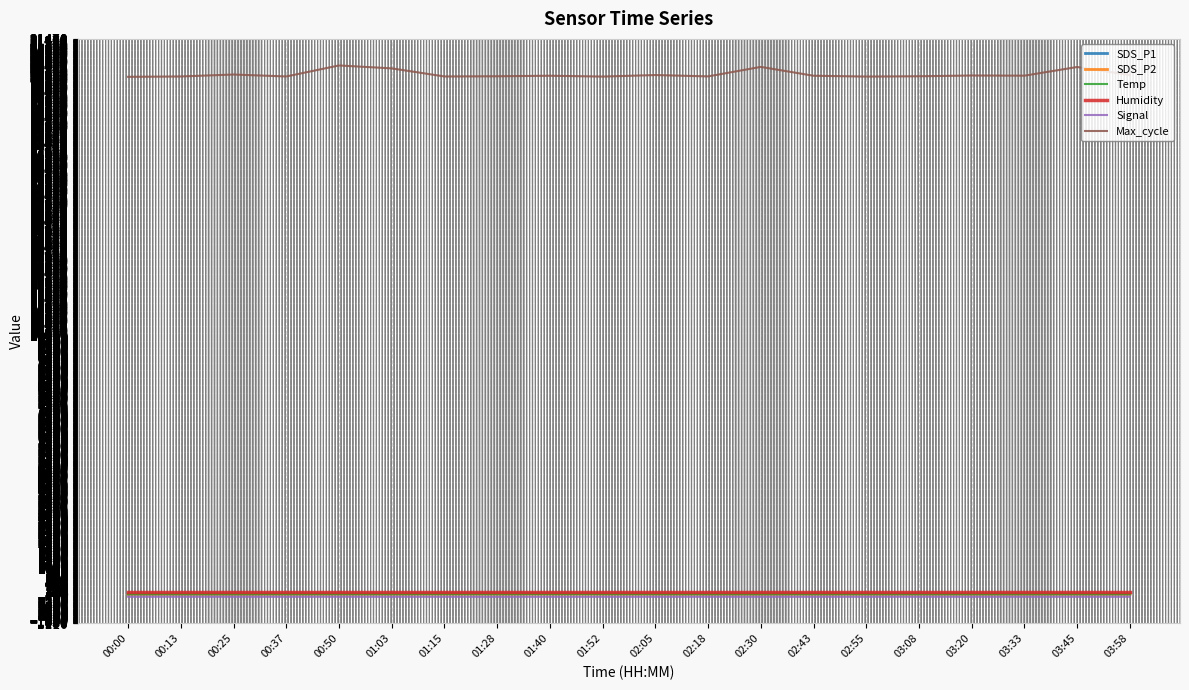

What is the average value of the Temp series?

9.6